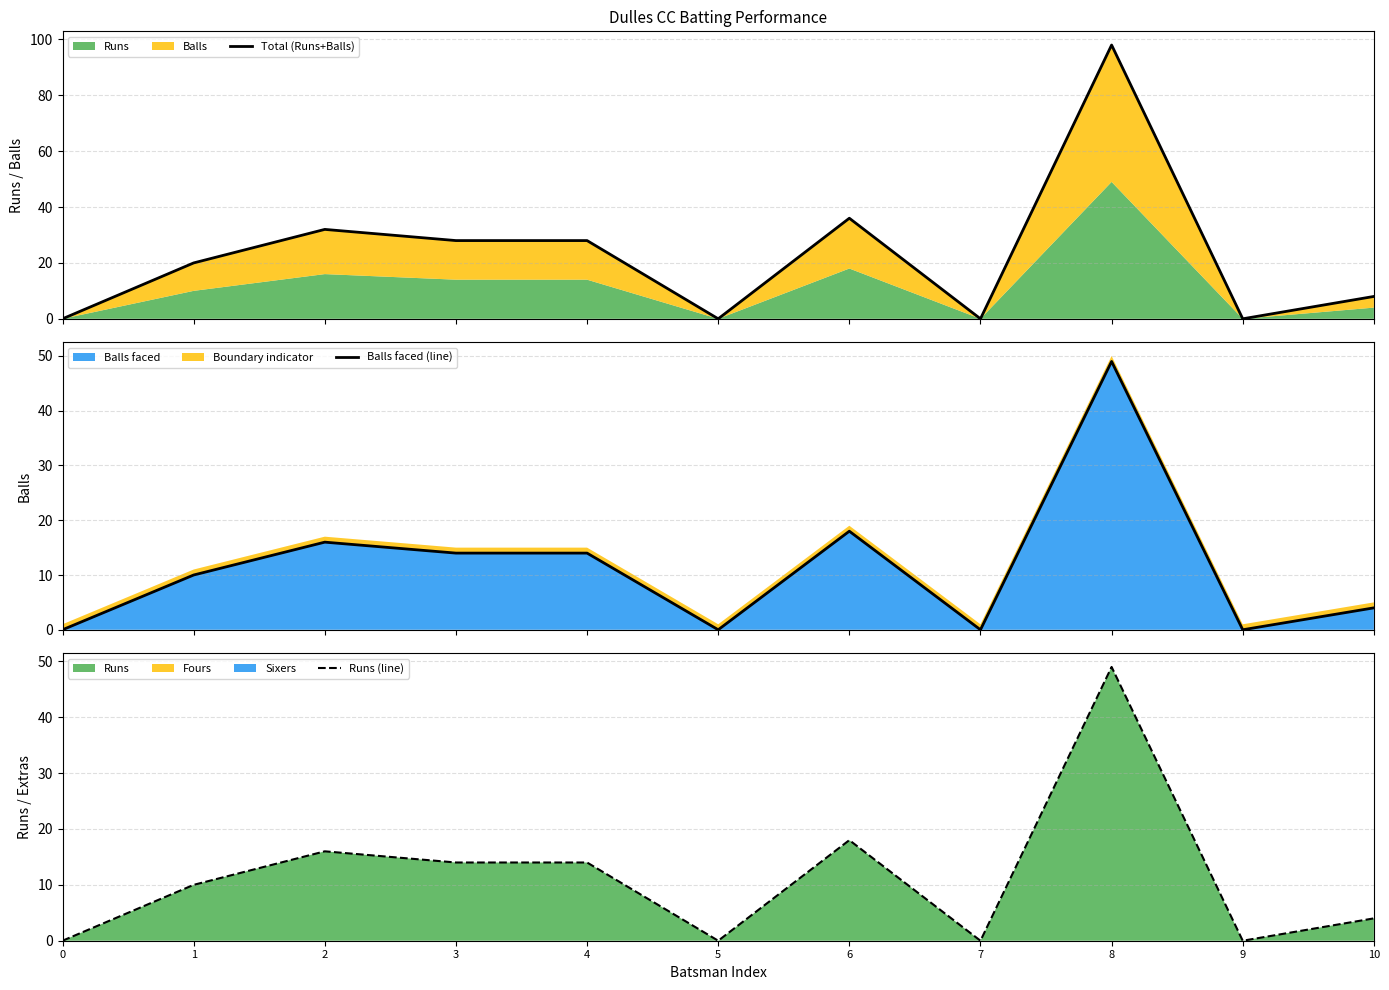

True or false: Balls faced (line) and Runs (line) cross at least once.

False